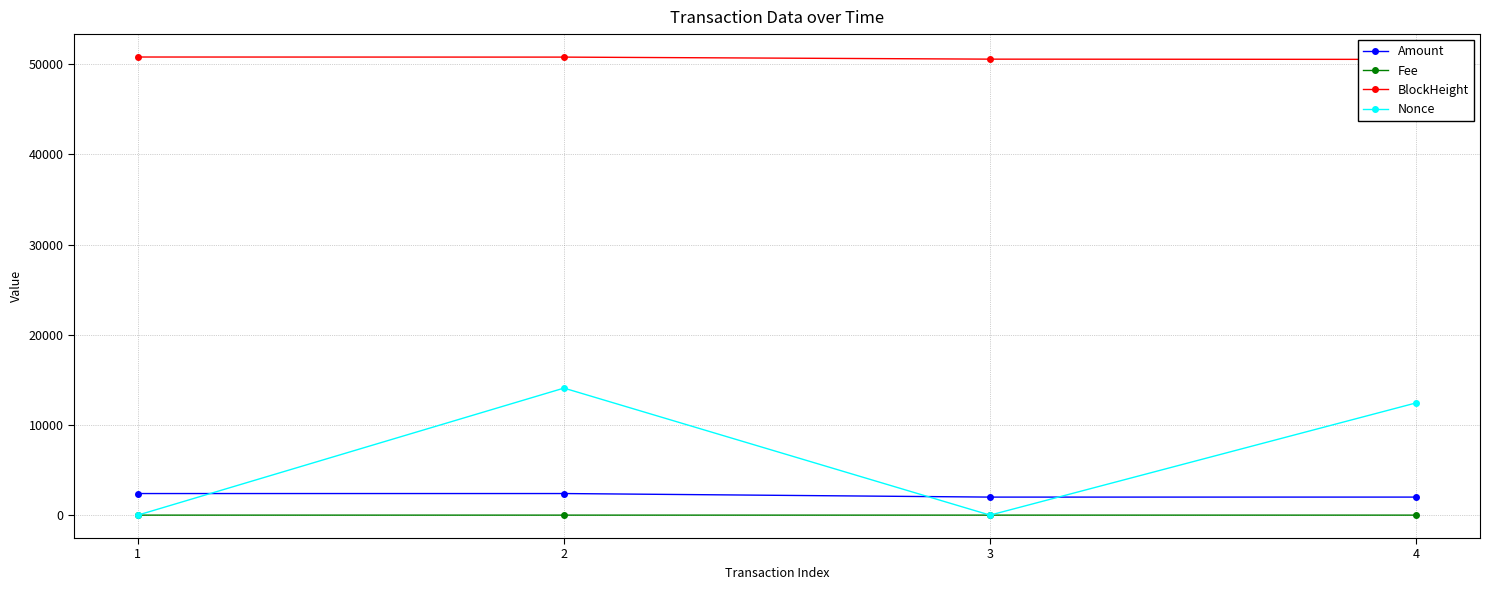

What is the value of the Fee point at the 3rd from the left?

0.1